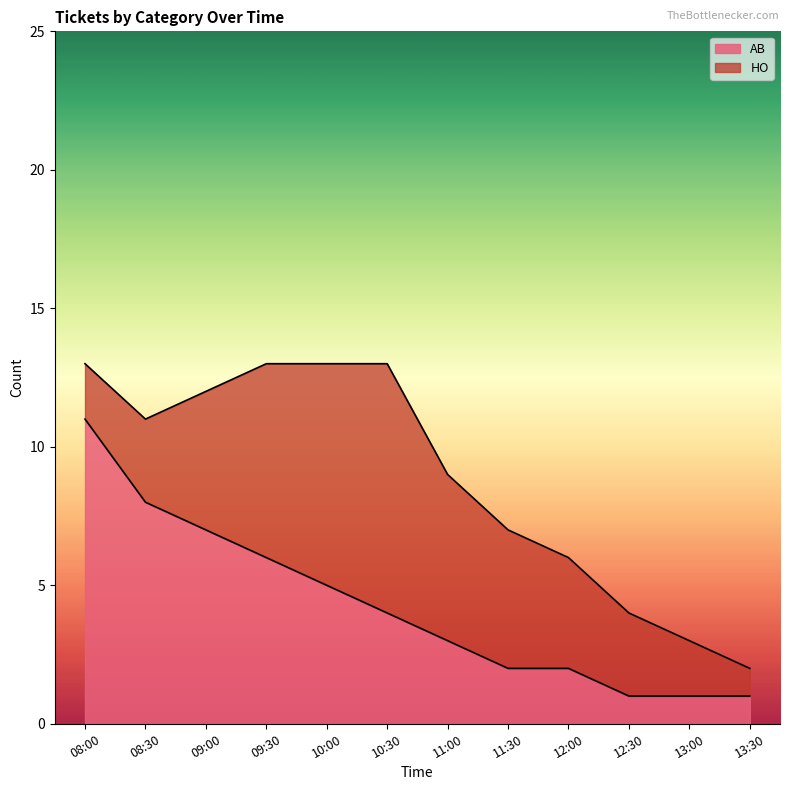

What is the difference between the maximum and minimum values?

10